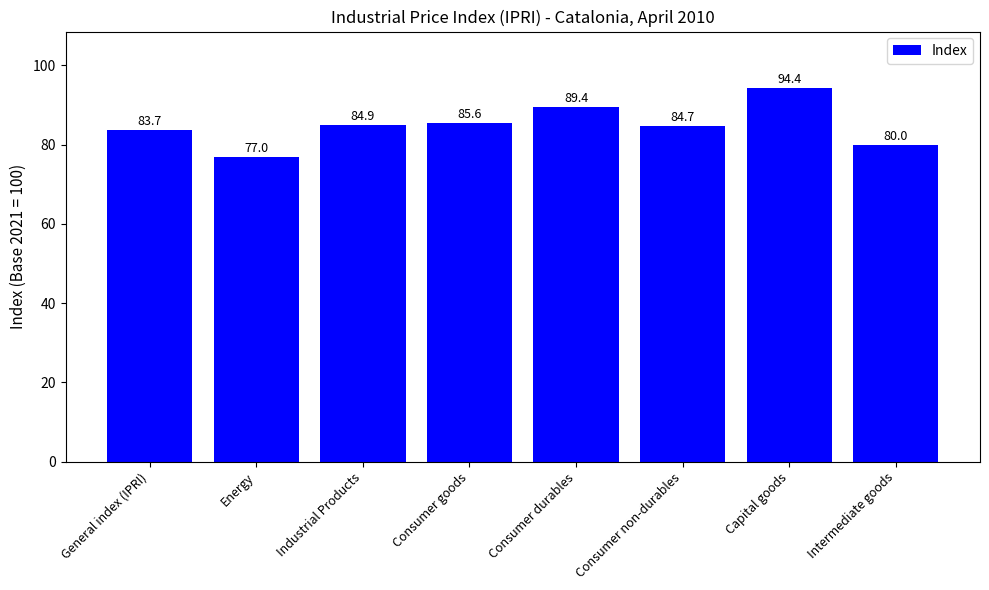

What is the greatest value displayed?

94.4